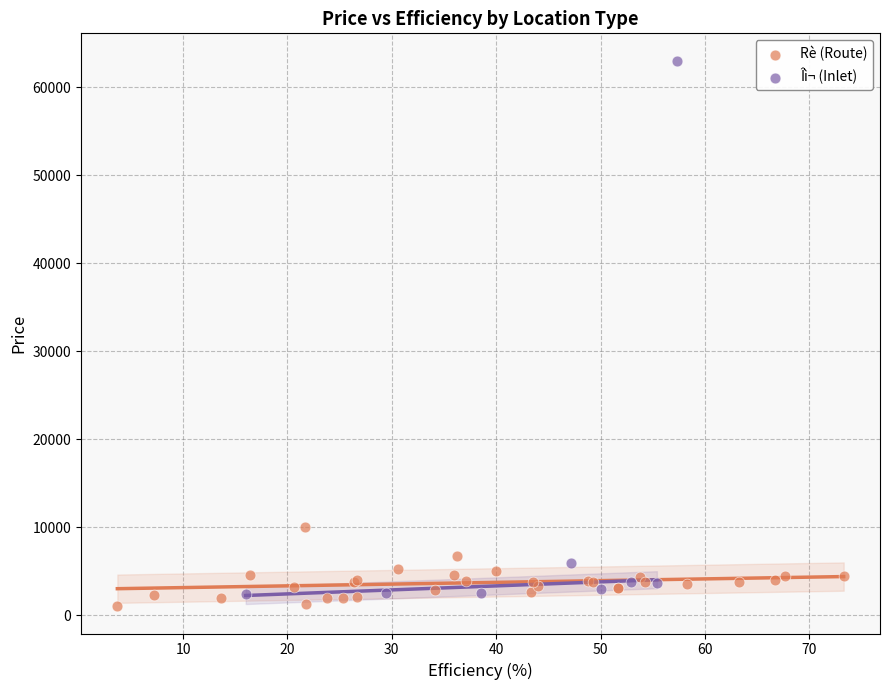

Which series reaches the maximum Y coordinate?

Îì¬ (Inlet)